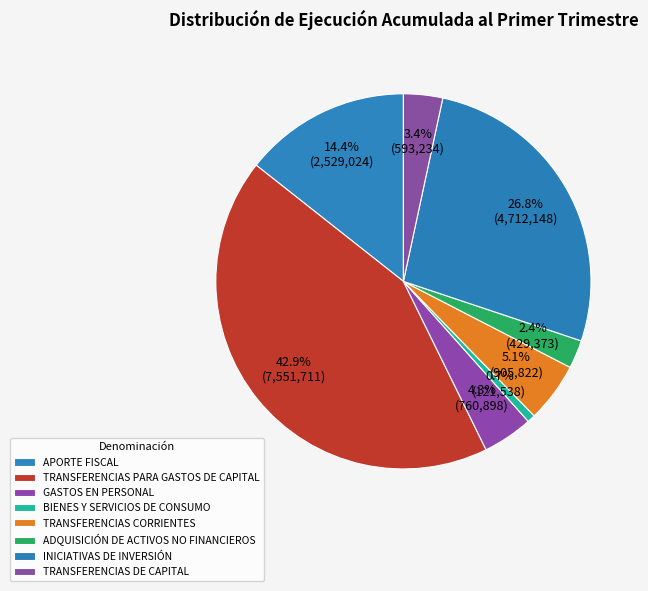

The ADQUISICIÓN DE ACTIVOS NO FINANCIEROS slice represents 2% of the pie. True or false?

True